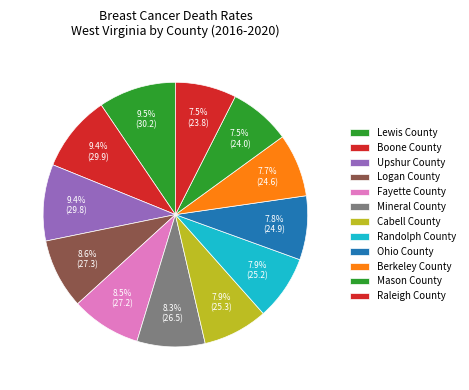

Combined, what portion of the pie is Fayette County and Logan County?

17.1%